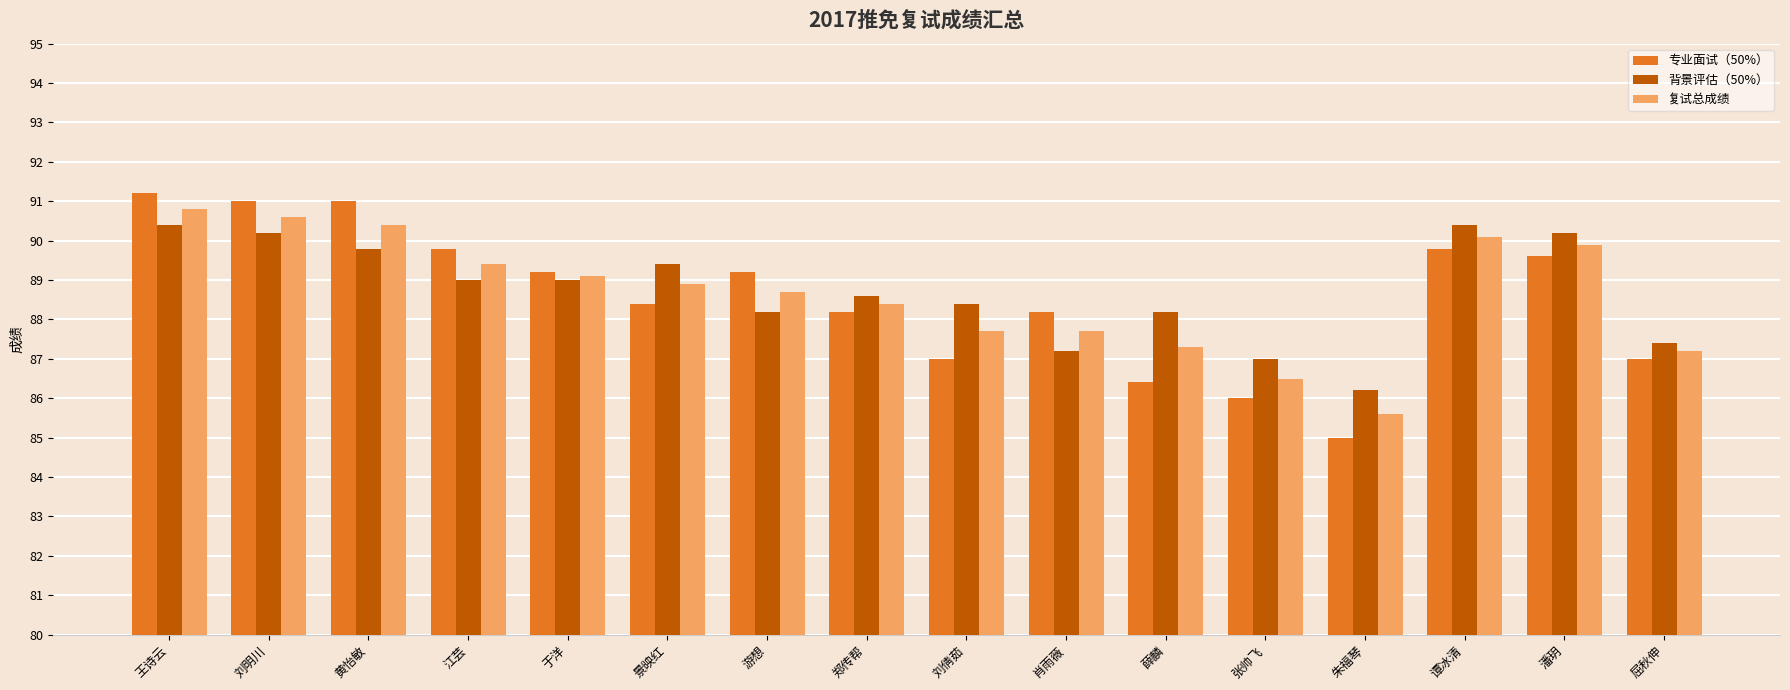

What is the label of the 11th bar from the right?

景映红